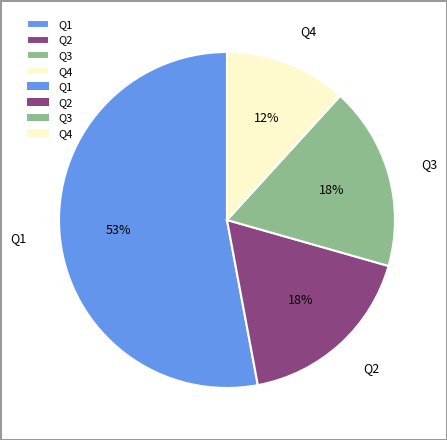

Is it true that Q1 is 42% of the pie?

False